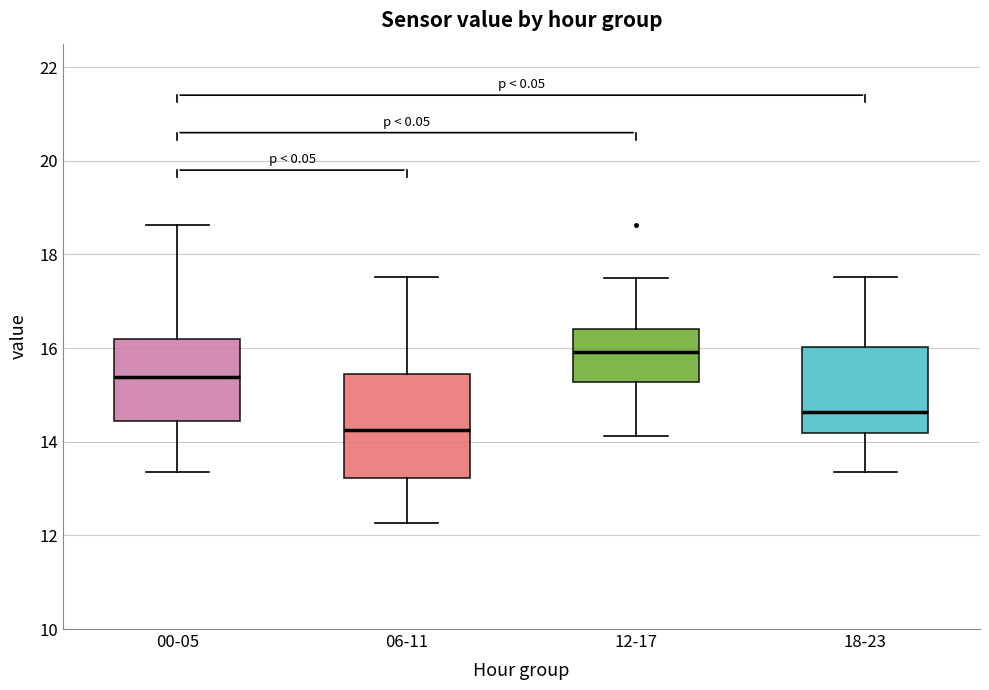

Reading left to right, transcribe this box plot: for each box, give where its median line is, the range the box spans, and where its two whiskers end, as read against the y-axis. The values are not printed on the chart, so give them approximately, as read against the axis.

00-05: median 15.4, box 14.4 to 16.2, whiskers 13.4 to 18.6
06-11: median 14.2, box 13.2 to 15.4, whiskers 12.2 to 17.6
12-17: median 16.0, box 15.2 to 16.4, whiskers 14.2 to 17.6
18-23: median 14.6, box 14.2 to 16.0, whiskers 13.4 to 17.6